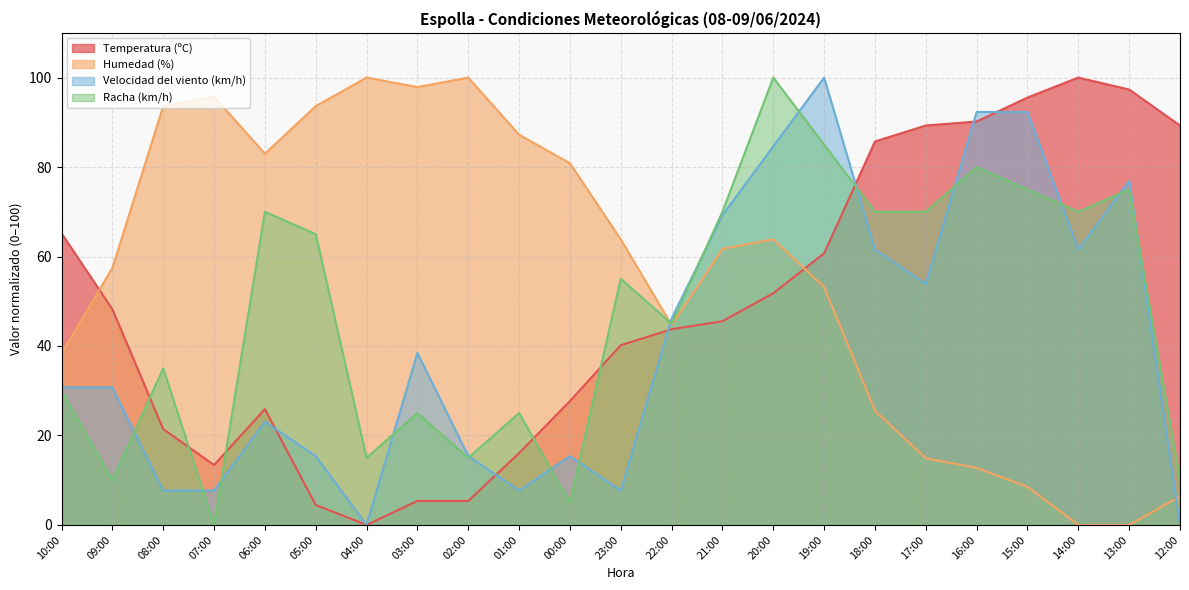

At 01:00, list the series in order from smallest to largest.

Velocidad del viento (km/h), Temperatura (ºC), Racha (km/h), Humedad (%)